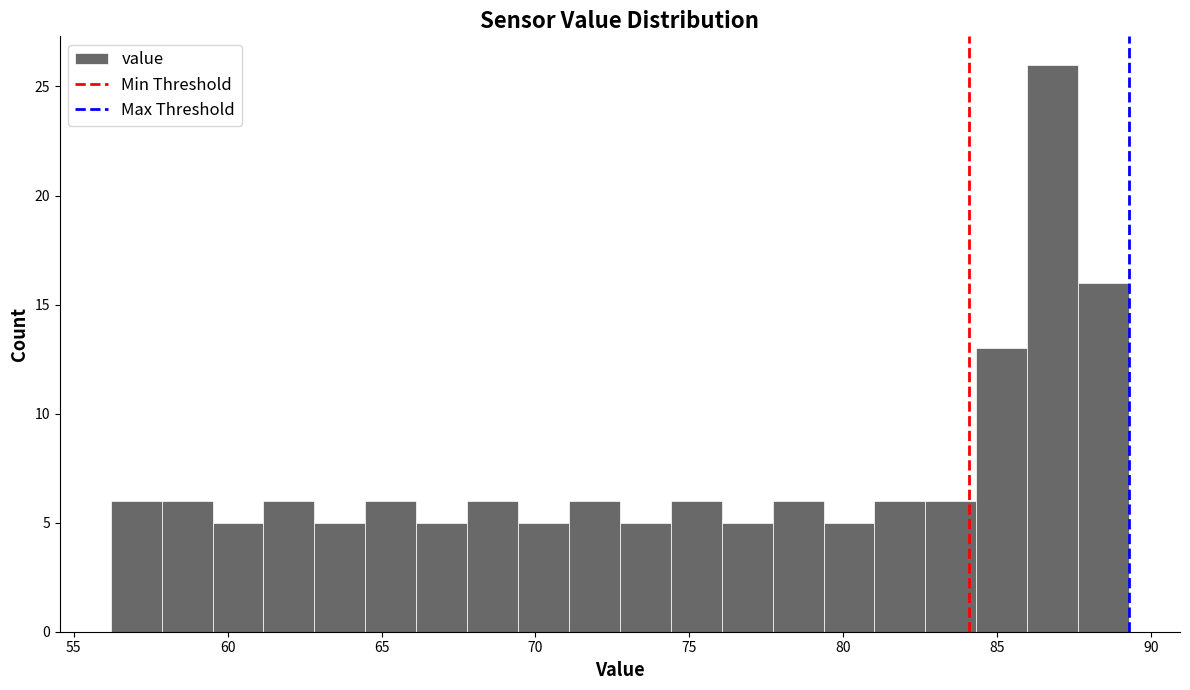

Around what value on the x-axis is the tallest bar? Give the approximate position of its centre, as read against the axis.

87.0